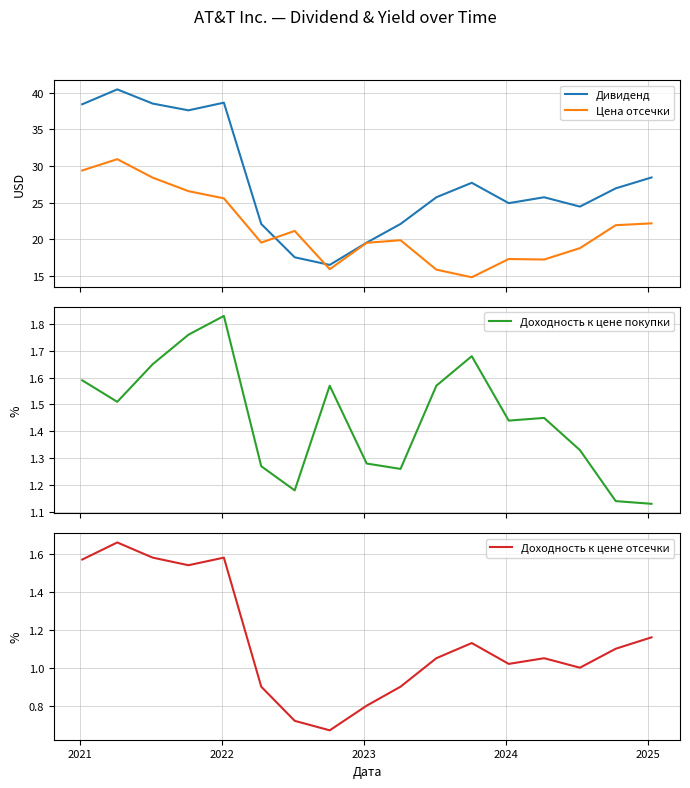

What is the maximum value for Цена отсечки?

30.9